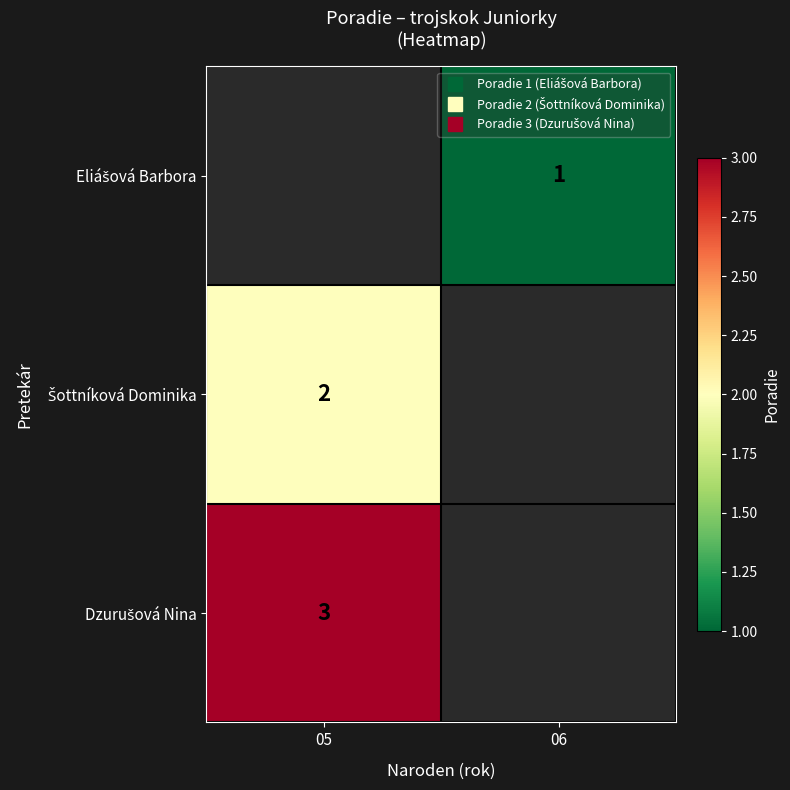

Is it true that Eliášová Barbora equals 1.0 at 06?

True